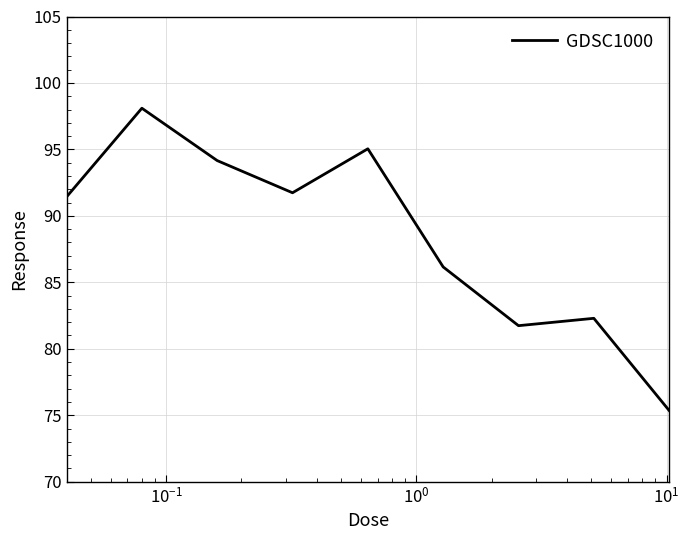

What is the greatest value displayed?

98.1